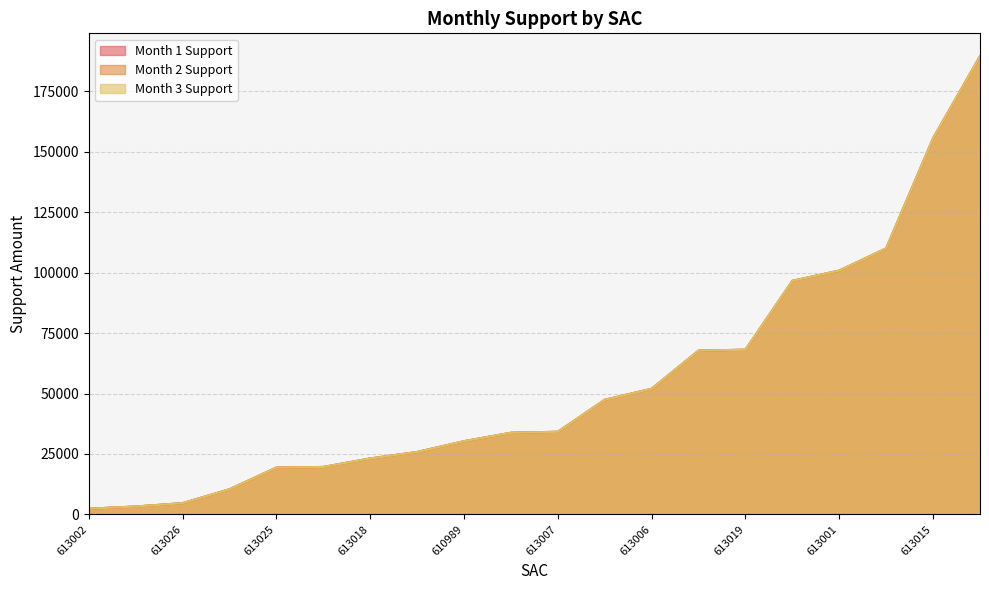

Which has a higher value, 613015 or 613001?

613015